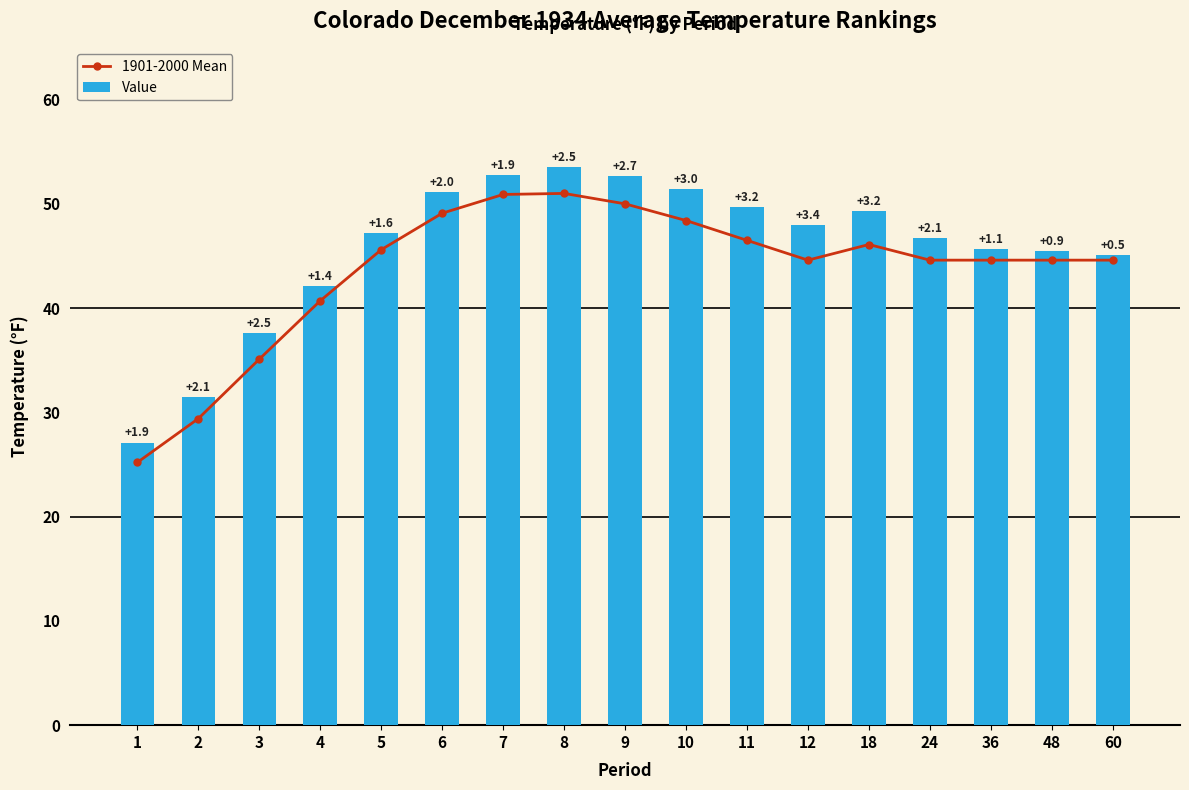

At which label is Value closest to 40?

4